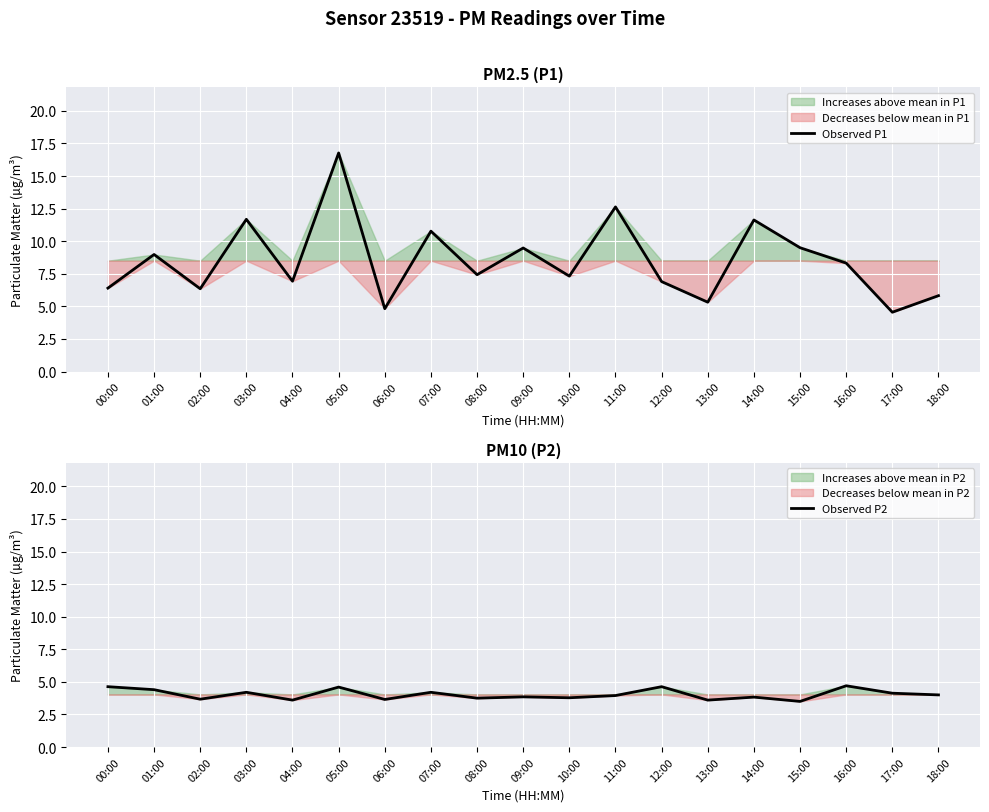

At how many categories does at least one series exceed 8?

9